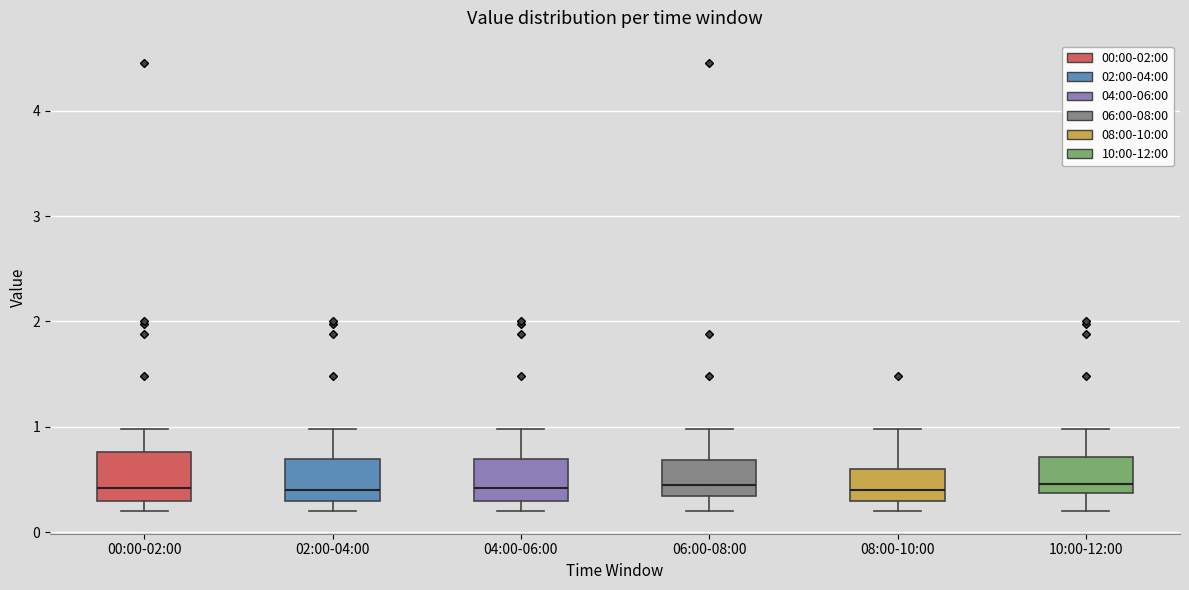

Reading left to right, transcribe this box plot: for each box, give where its median line is, the range the box spans, and where its two whiskers end, as read against the y-axis. The values are not printed on the chart, so give them approximately, as read against the axis.

00:00-02:00: median 0.4, box 0.3 to 0.8, whiskers 0.2 to 1.0
02:00-04:00: median 0.4, box 0.3 to 0.7, whiskers 0.2 to 1.0
04:00-06:00: median 0.4, box 0.3 to 0.7, whiskers 0.2 to 1.0
06:00-08:00: median 0.5, box 0.3 to 0.7, whiskers 0.2 to 1.0
08:00-10:00: median 0.4, box 0.3 to 0.6, whiskers 0.2 to 1.0
10:00-12:00: median 0.5, box 0.4 to 0.7, whiskers 0.2 to 1.0